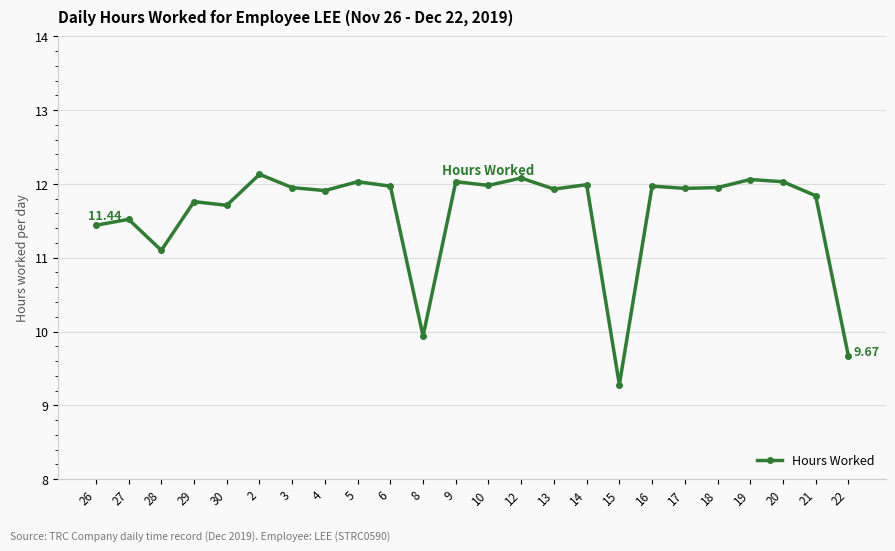

What is the label of the 11th point from the right?

12